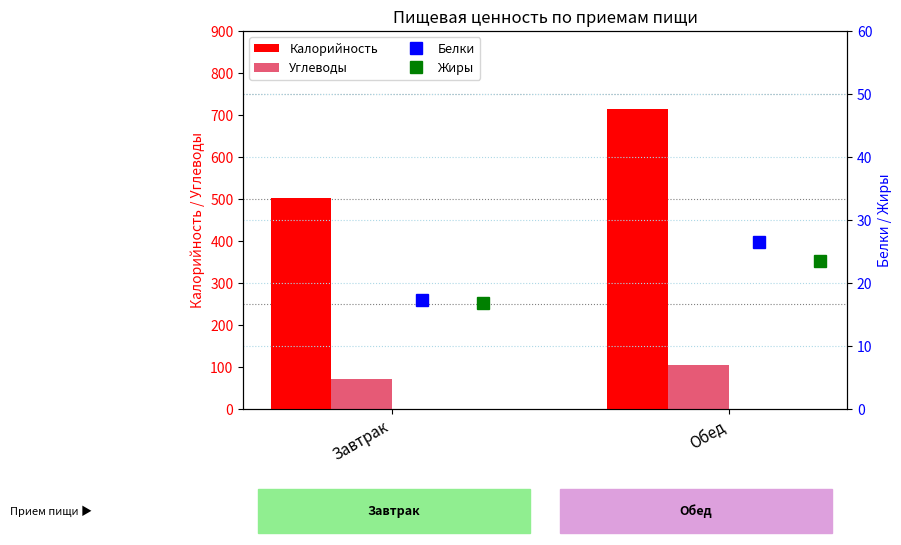

Rank the categories by Калорийность value from lowest to highest.

Завтрак, Обед